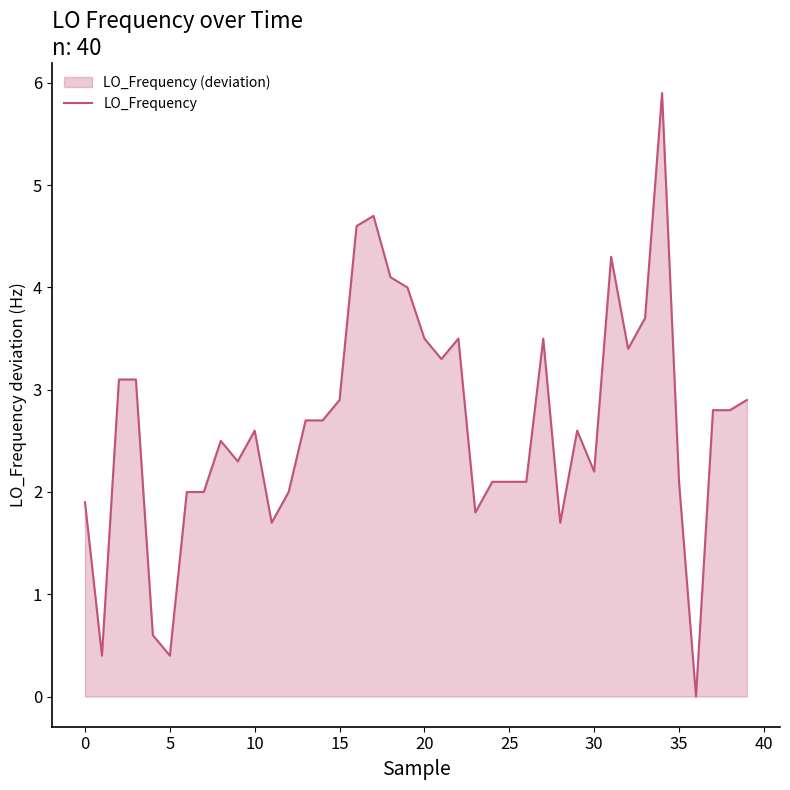

What is the difference between the maximum and minimum values?

5.9